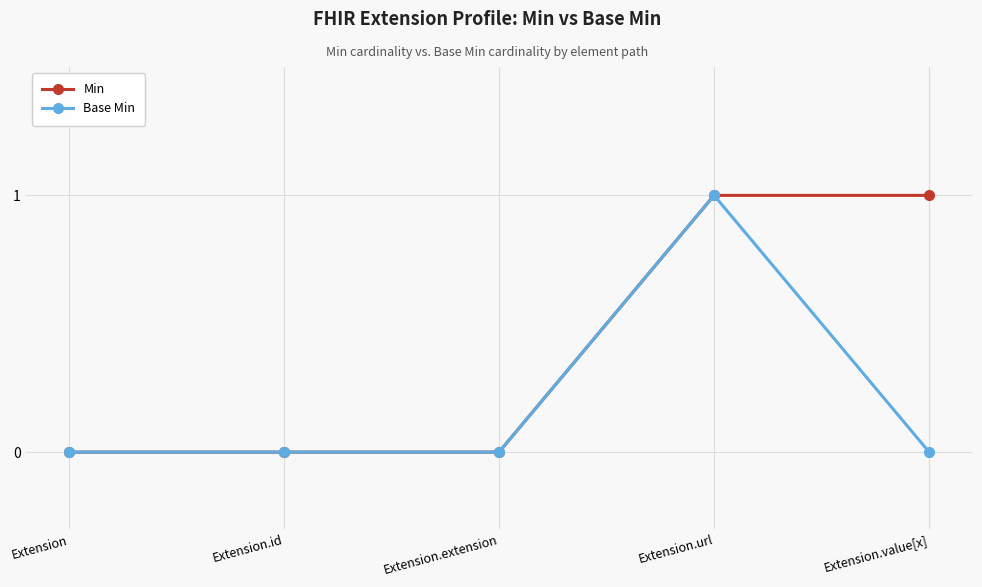

List the series in order of their overall mean, highest first.

Min, Base Min